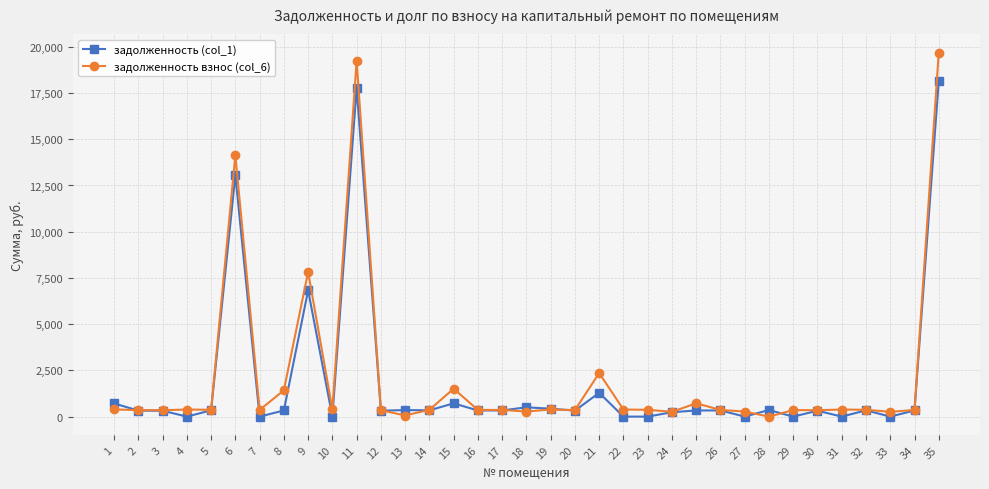

True or false: задолженность взнос (col_6) and задолженность (col_1) cross at least once.

True